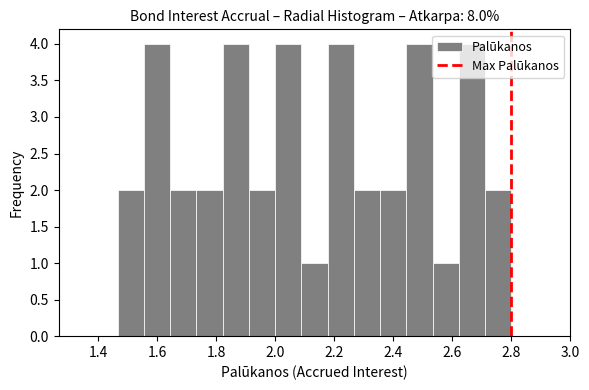

Reading left to right, list every bar in this chart as the range it spans on the x-axis followed by its height. Neither the bar edges nor the heights are printed on the chart, so give them approximately, as read against the axes.

1.46 to 1.56: 2
1.56 to 1.64: 4
1.64 to 1.74: 2
1.74 to 1.82: 2
1.82 to 1.92: 4
1.92 to 2.00: 2
2.00 to 2.08: 4
2.08 to 2.18: 1
2.18 to 2.26: 4
2.26 to 2.36: 2
2.36 to 2.44: 2
2.44 to 2.54: 4
2.54 to 2.62: 1
2.62 to 2.72: 4
2.72 to 2.80: 2